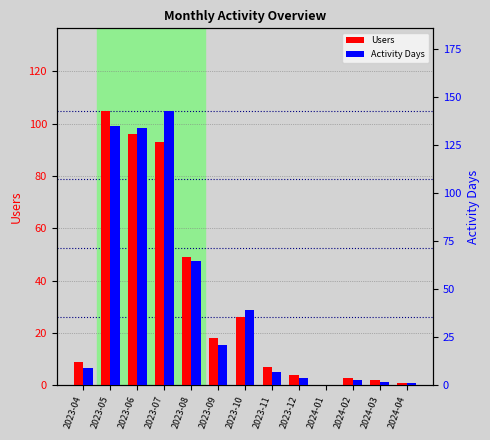

Rank the series by their maximum value, from lowest to highest.

Users, Activity Days